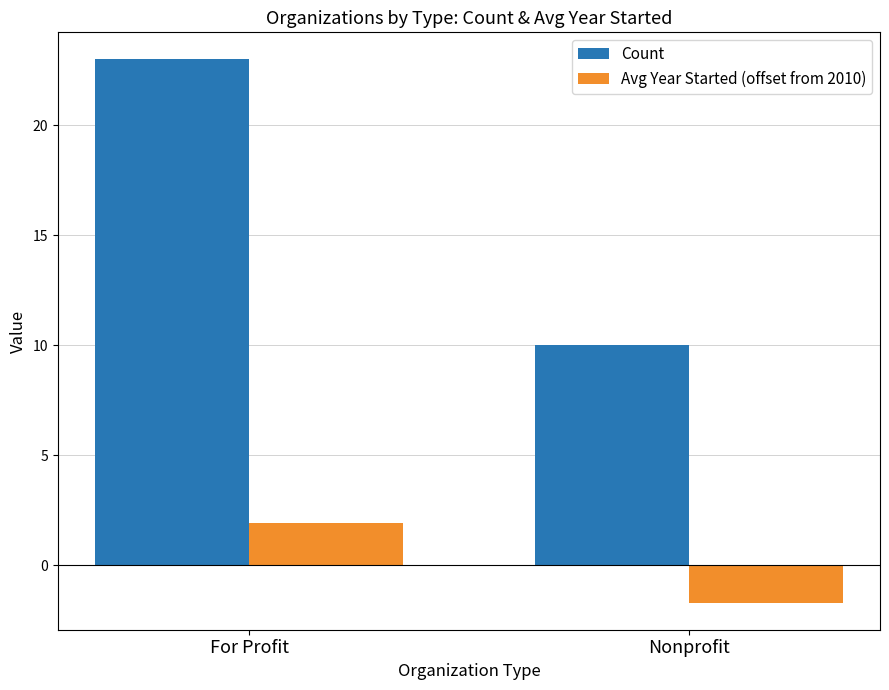

The value of Avg Year Started (offset from 2010) at For Profit is 1.9. True or false?

True